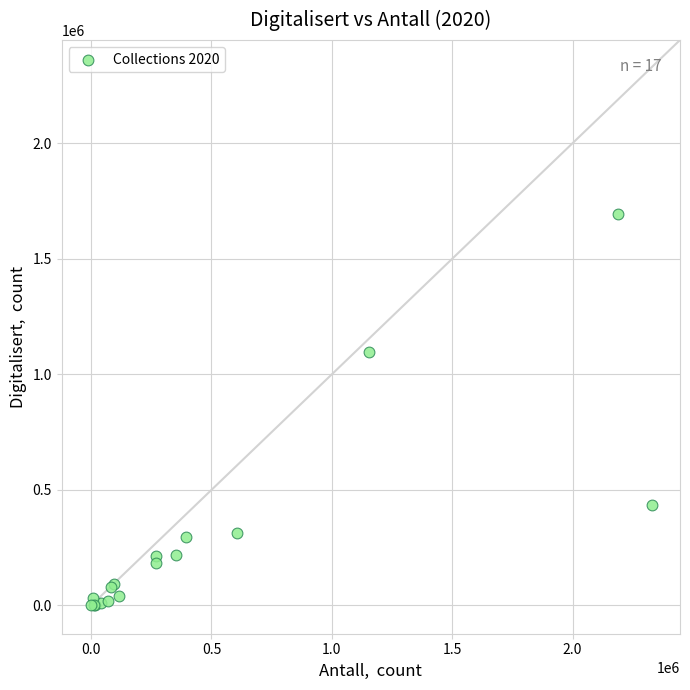

What Y value in the scatter plot is closest to 847500?

1097503